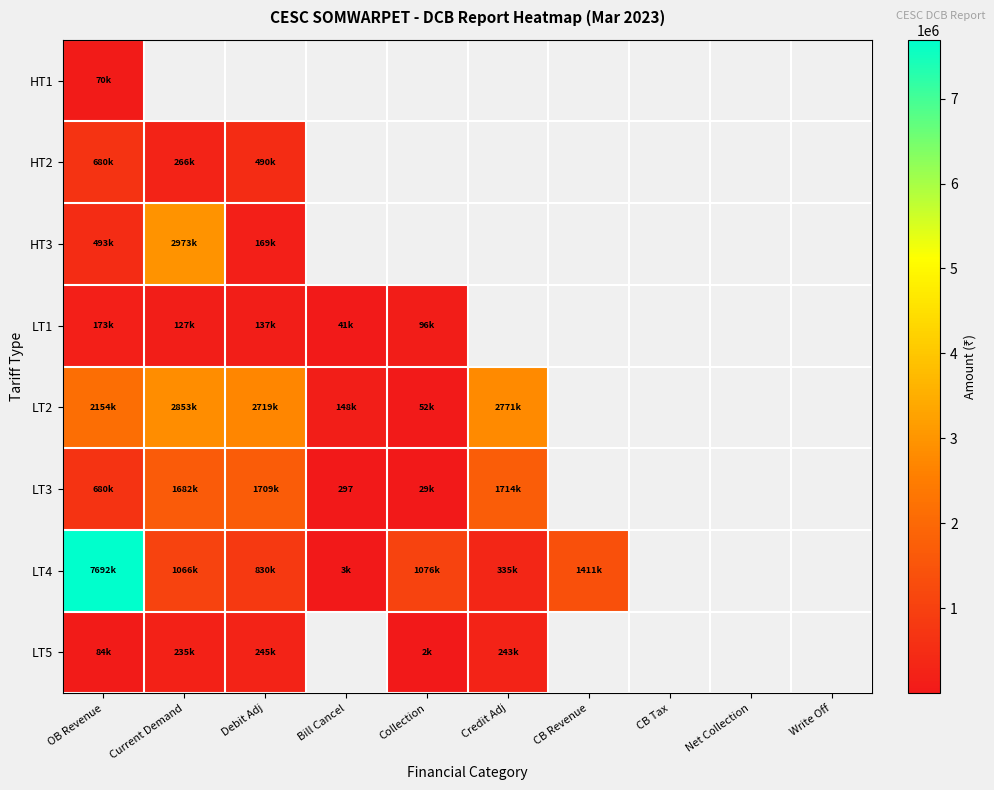

Is the value of HT2 at Bill Cancel greater than the value of LT3 at Debit Adj?

No